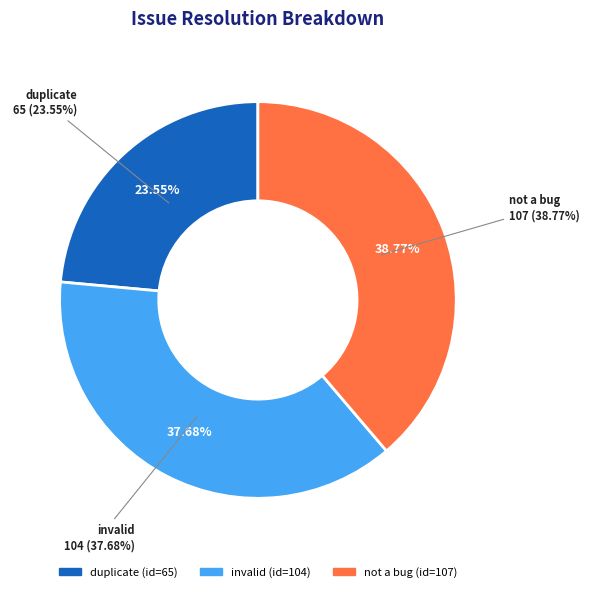

Which has a higher value, duplicate or not a bug?

not a bug